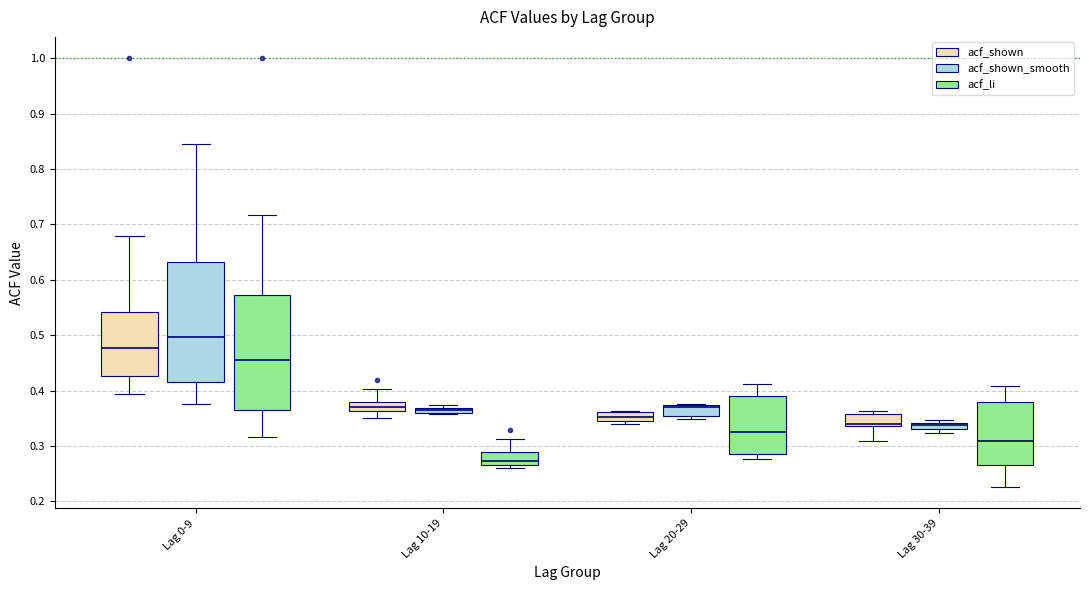

Where does the lower whisker of the box for Lag 0-9 (acf_shown_smooth) end on the y-axis? The values are not printed on the chart, so give them approximately, as read against the axis.

0.38